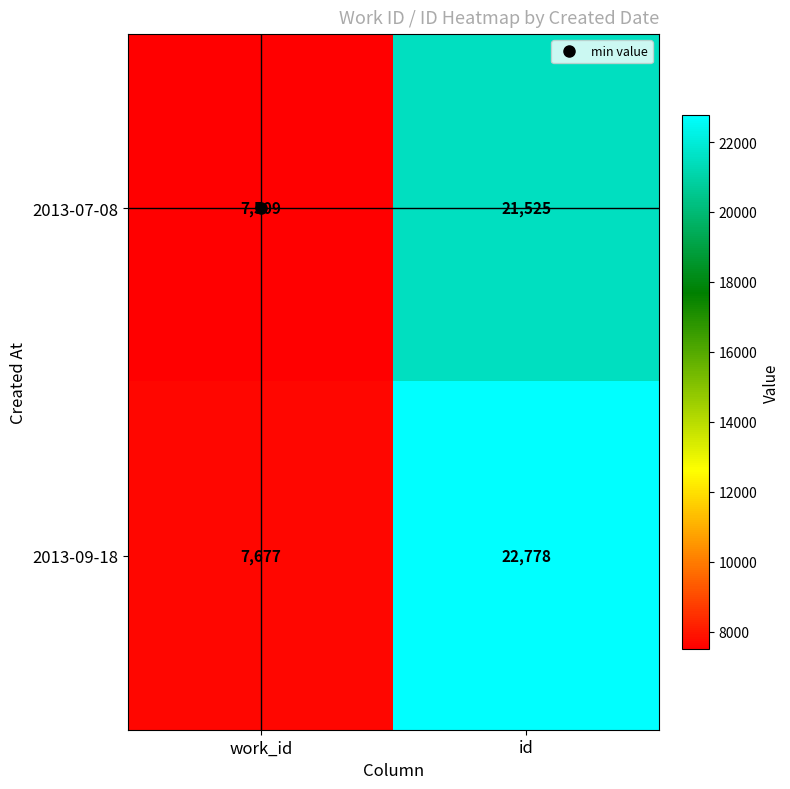

What is the minimum value for 2013-09-18?

7677